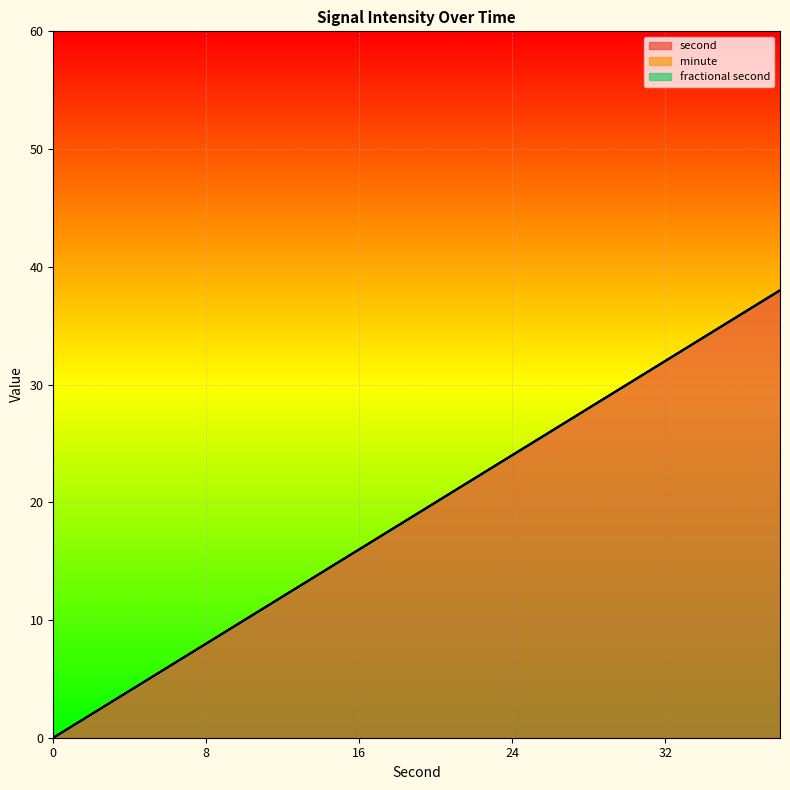

At how many categories does at least one series exceed 36?

1